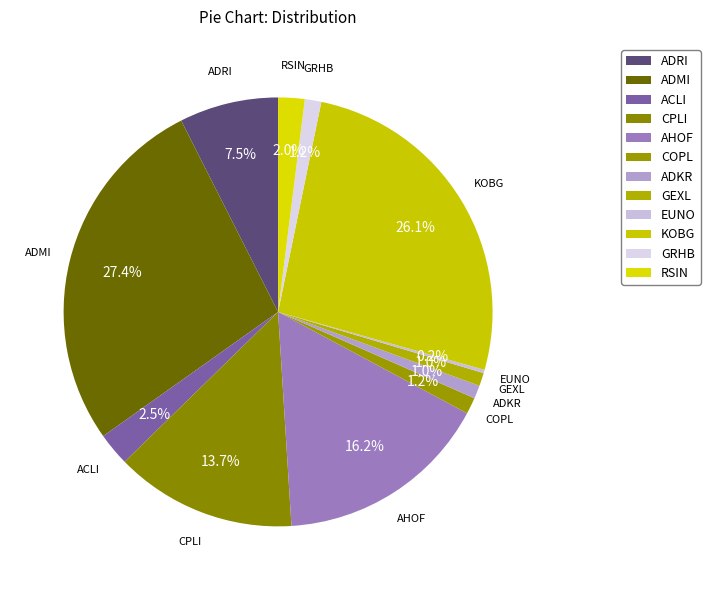

What is the change in value from AHOF to EUNO?

-64